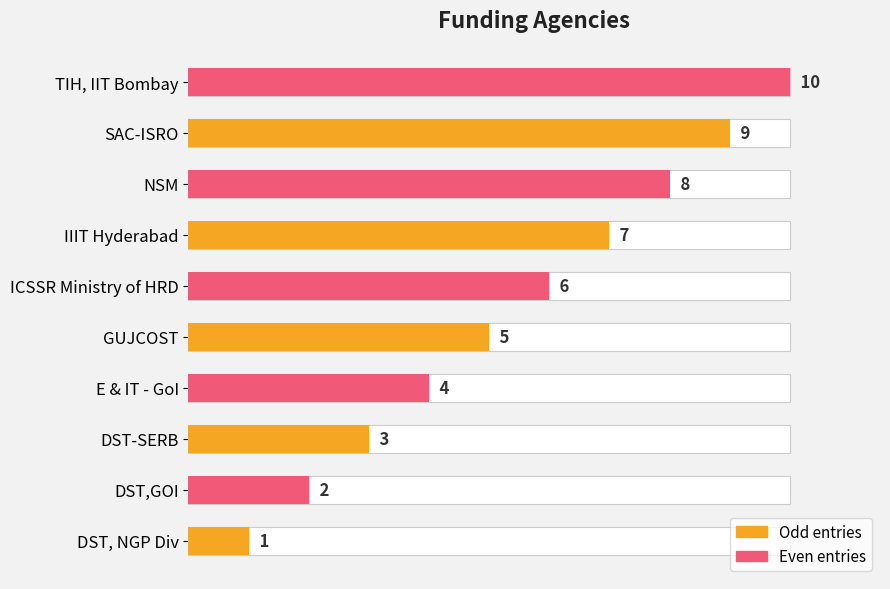

True or false: the data shows 9 at SAC-ISRO.

True